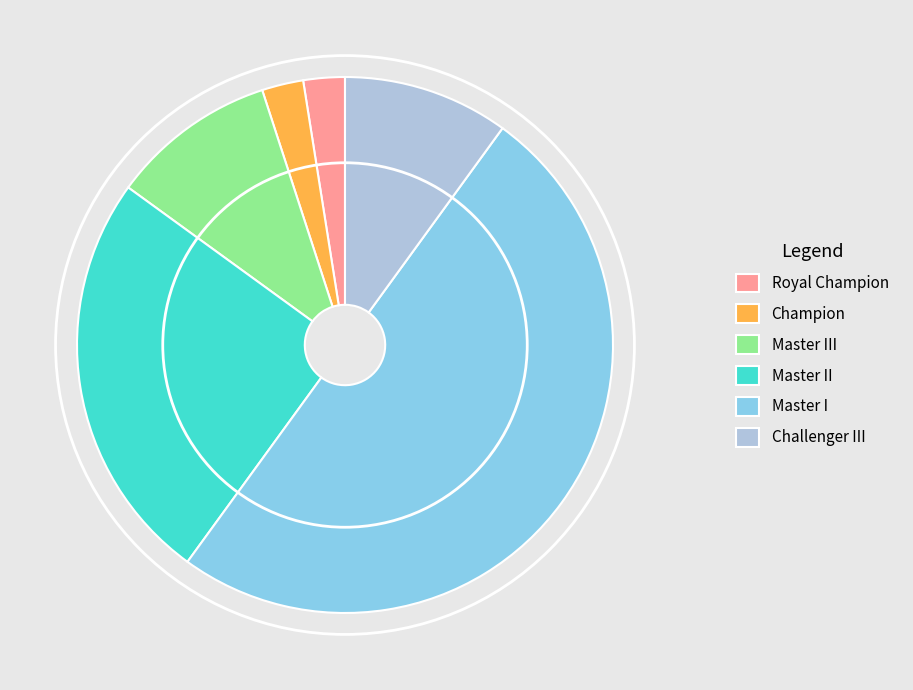

True or false: Royal Champion accounts for 2% of the total.

True